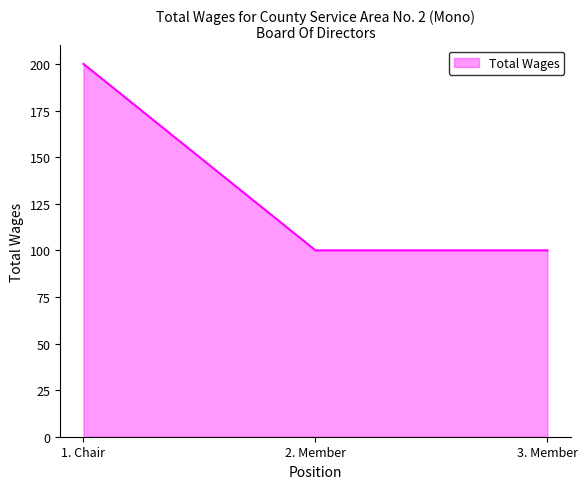

What is the difference between the values at 1. Chair and 3. Member?

100